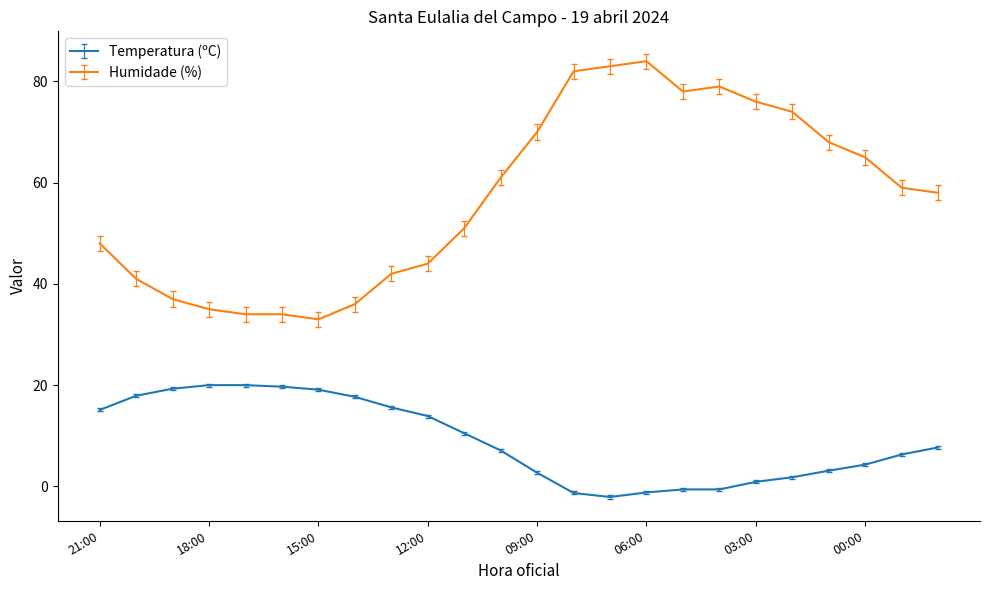

What is the difference between the second highest and second lowest values in the Temperatura (ºC) series?

21.3